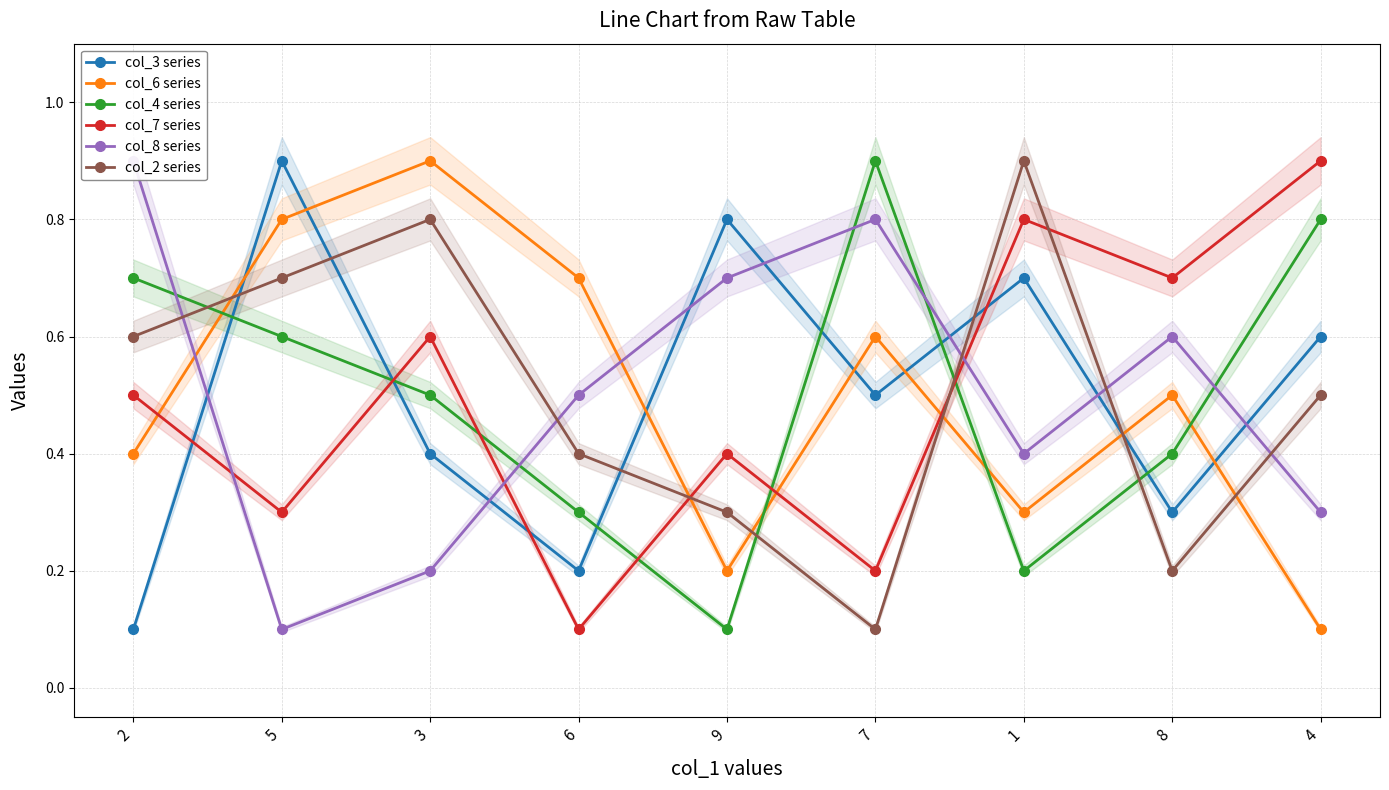

Is it true that col_8 series equals 1.2 at 9?

False